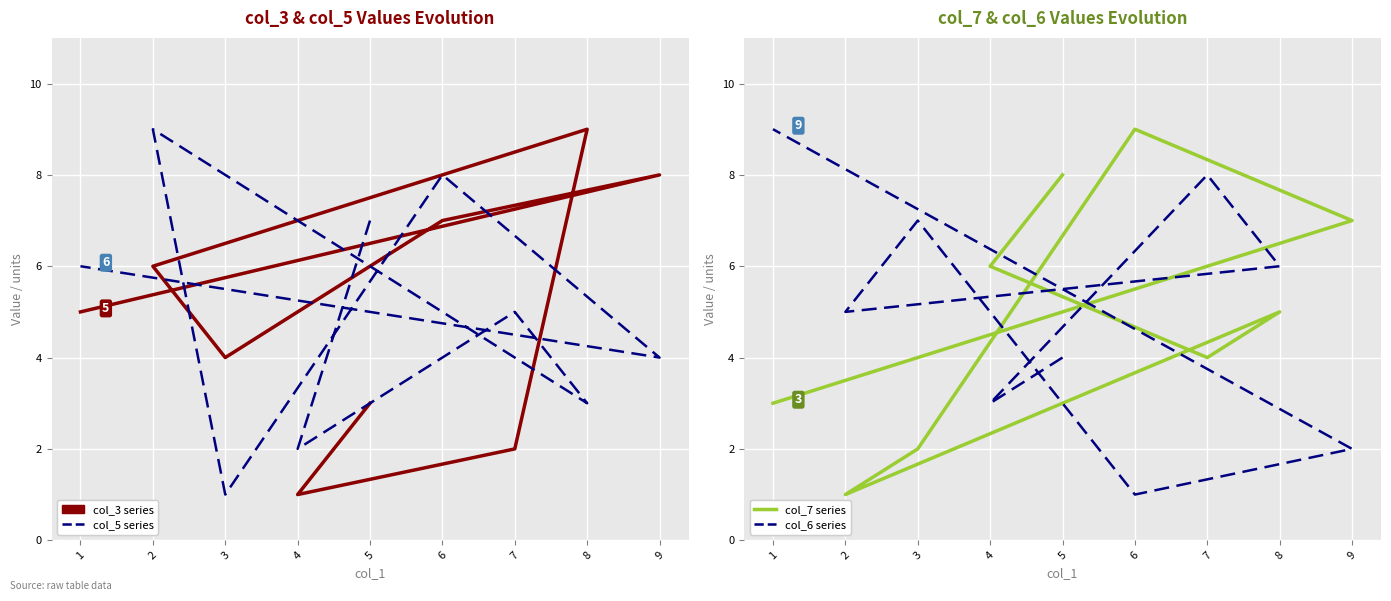

What is the smallest value displayed?

1